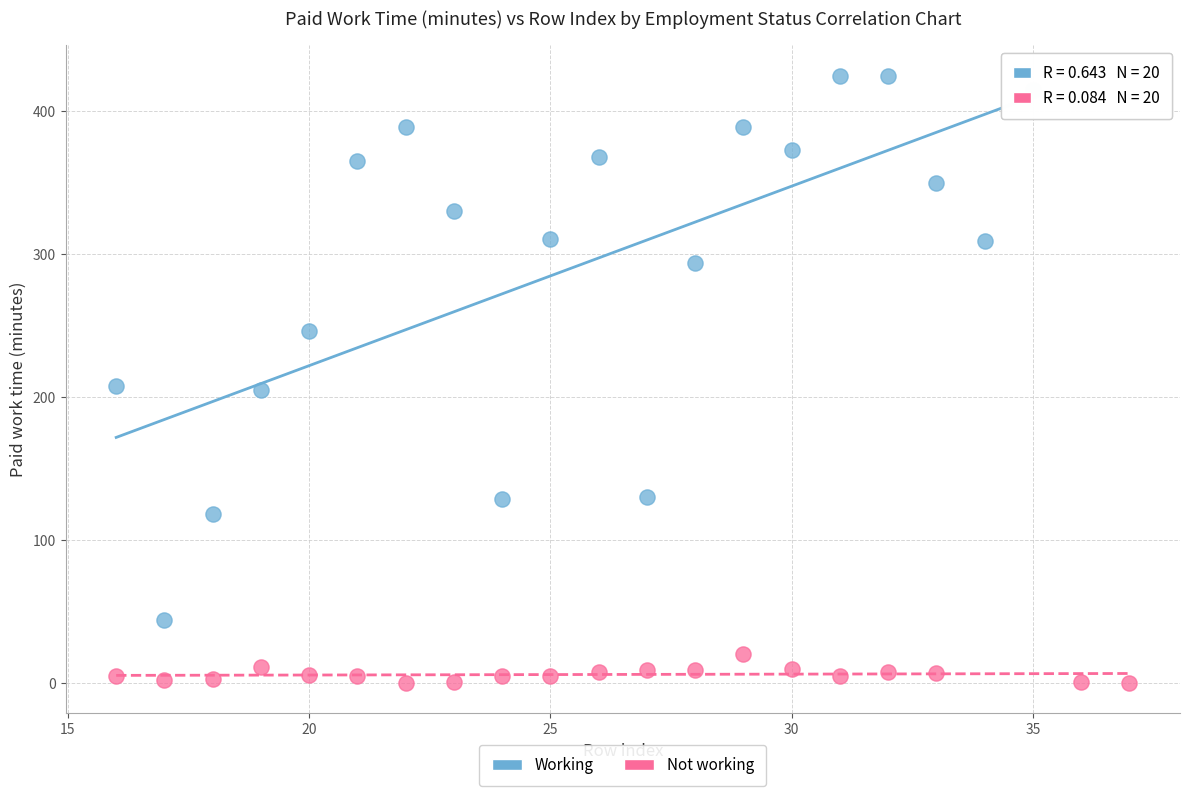

Which series has the widest spread of Y values?

Working